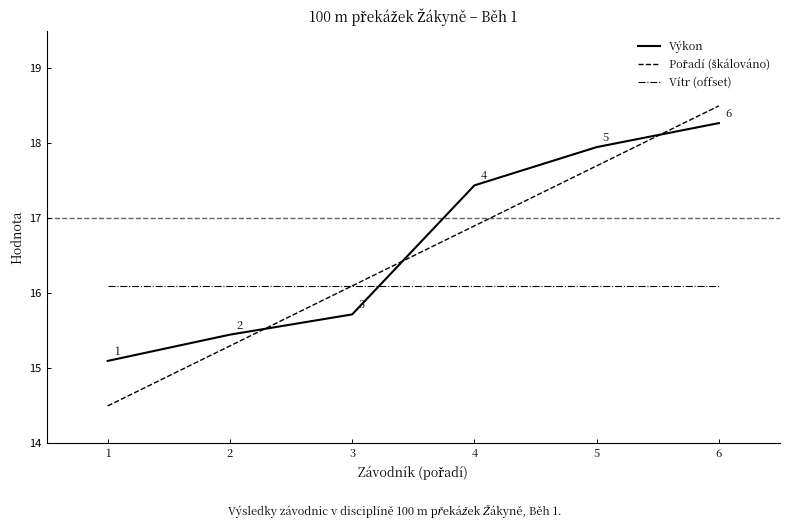

Which category has the highest value across all series?

6